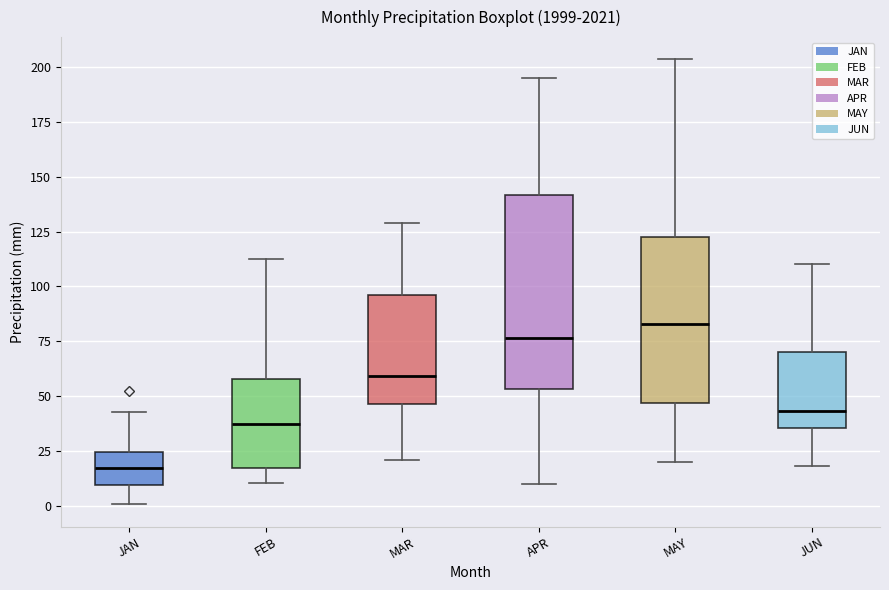

Which box is the tallest, from its lower edge to its upper edge?

APR